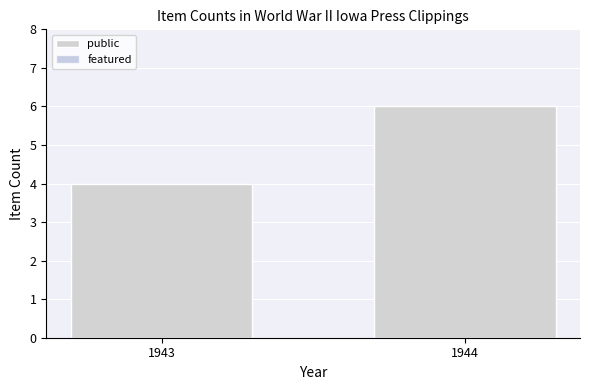

How many bars are there in total?

2